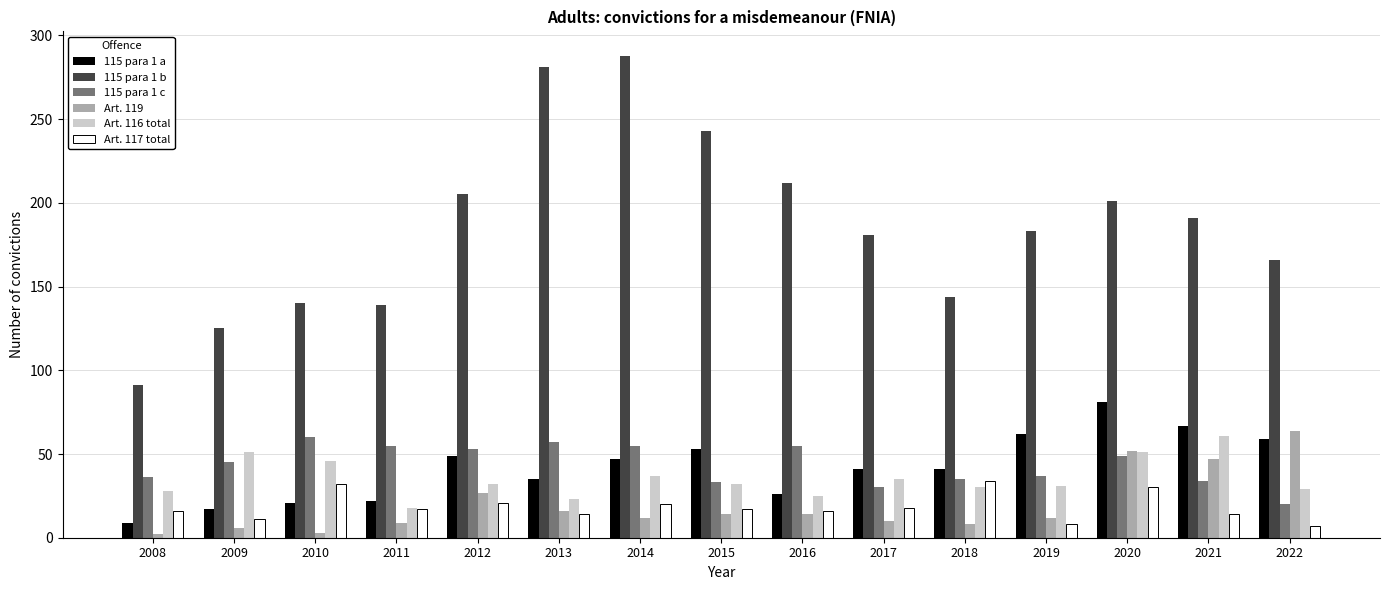

What is the average value of the 115 para 1 a series?

42